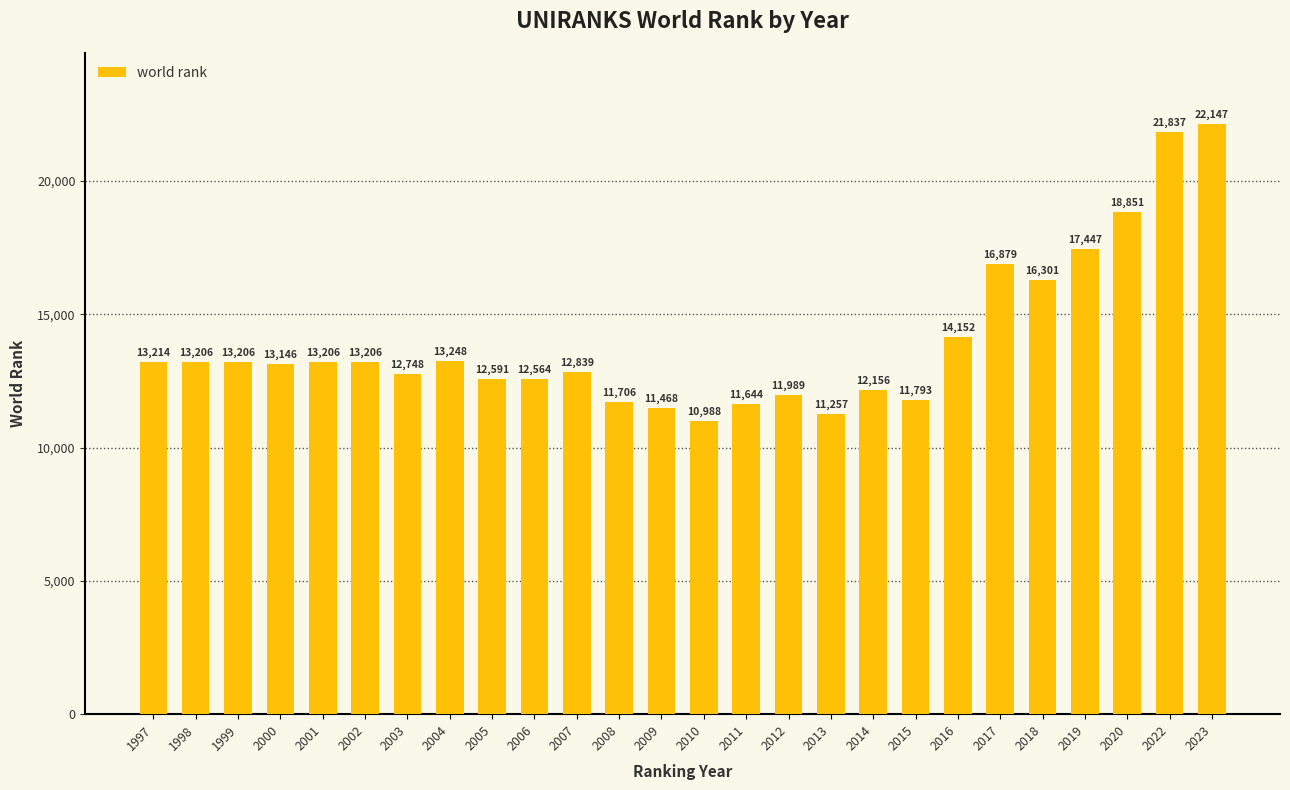

Approximately how many times larger is the value at 2022 compared to 1997?

1.7